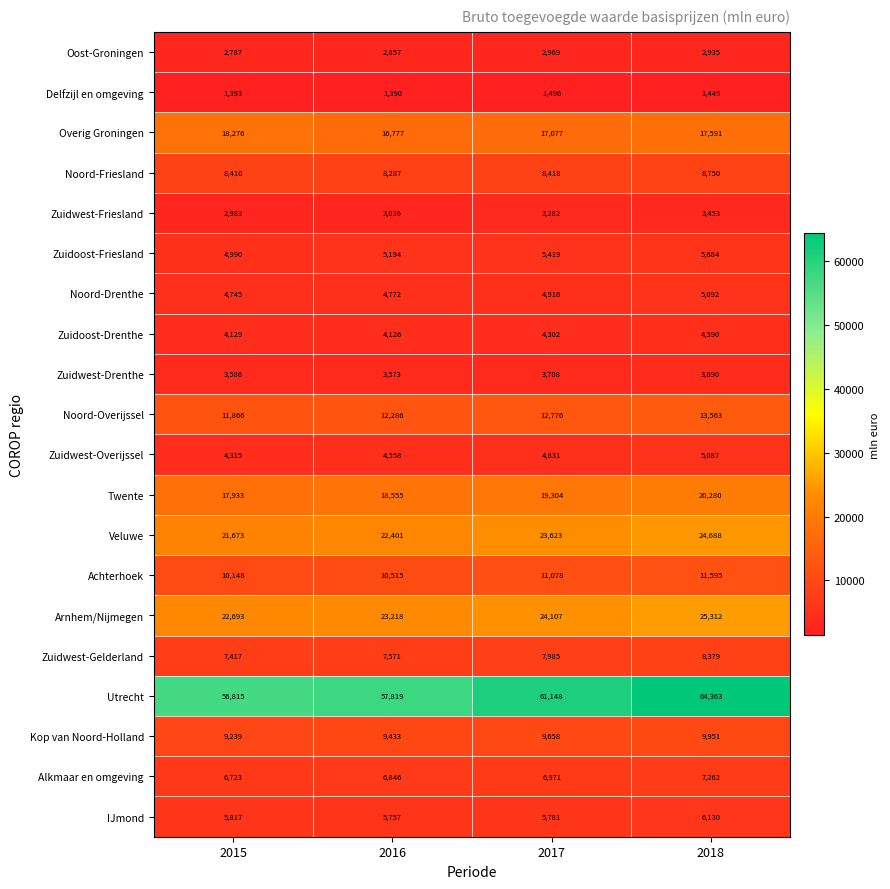

What is the total value across all series at 2017?

238849